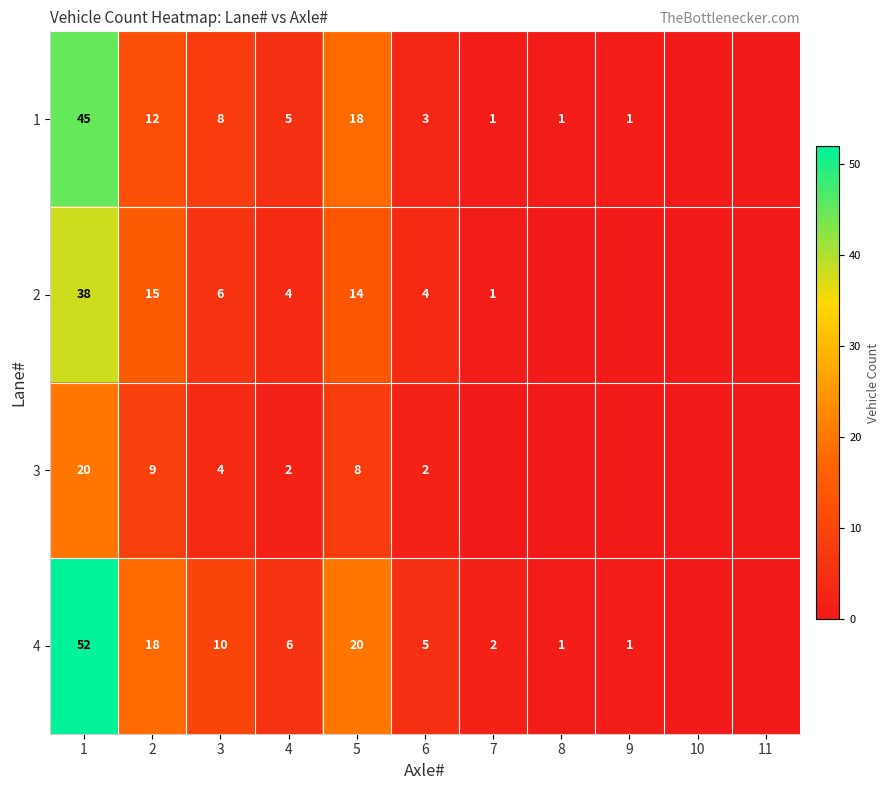

The value of 2 at 3 is 6. True or false?

True